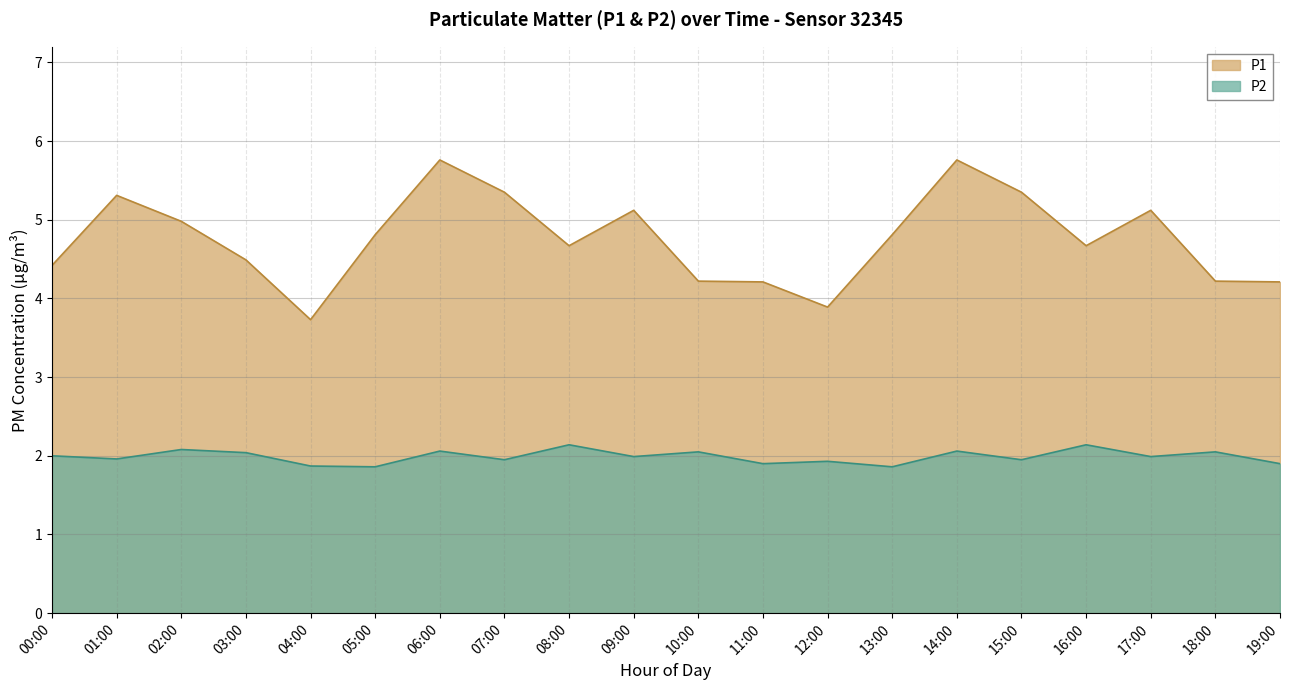

Which series has the largest total across all categories?

P1